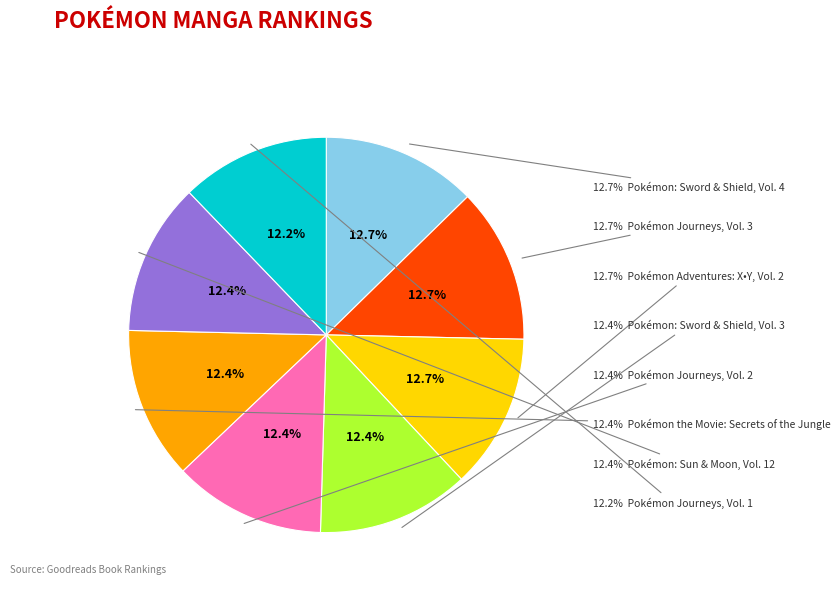

Does any single category account for the majority?

No